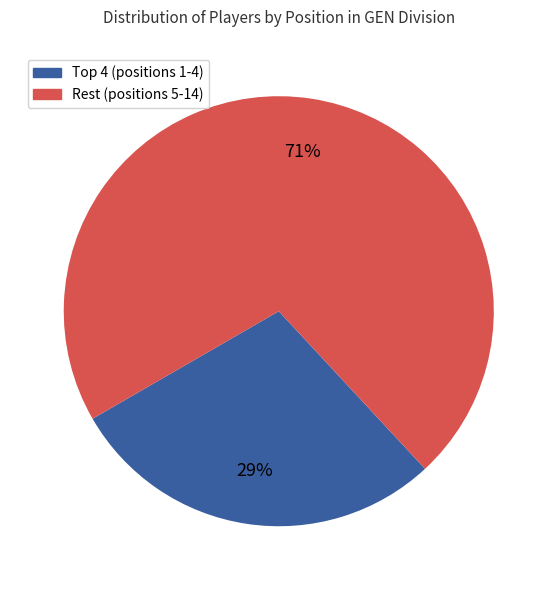

Does any single category account for the majority?

Yes